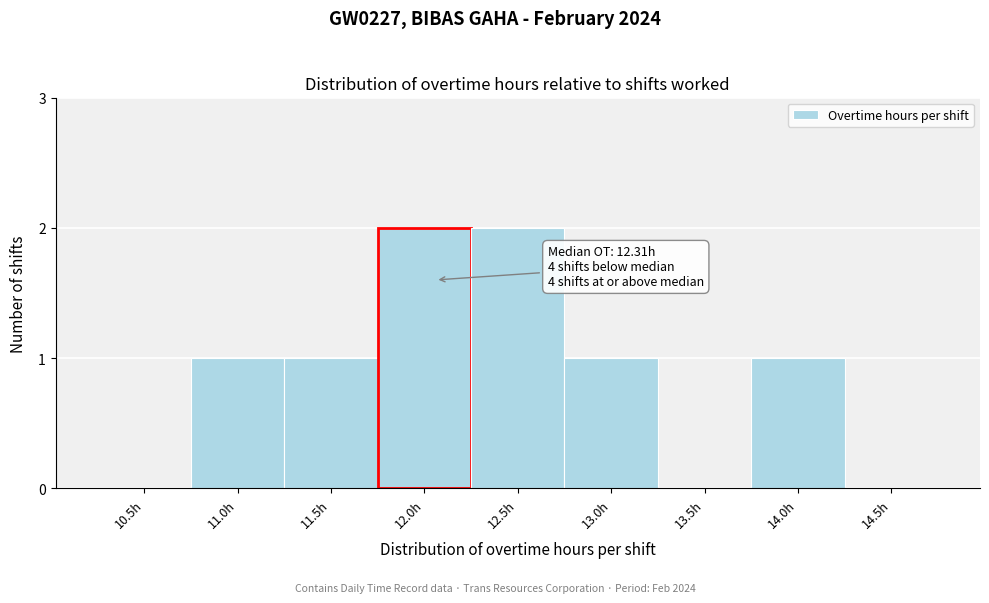

Reading left to right, what are all the values shown in this chart?

10.5h=0	11.0h=1	11.5h=1	12.0h=2	12.5h=2	13.0h=1	13.5h=0	14.0h=1	14.5h=0